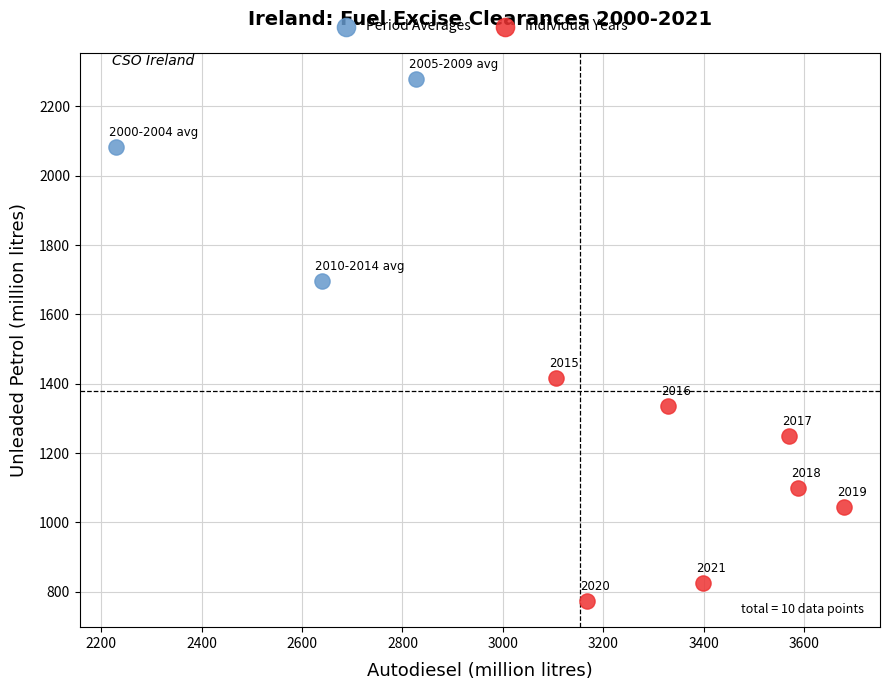

Which series contains the highest Y value?

Period Averages